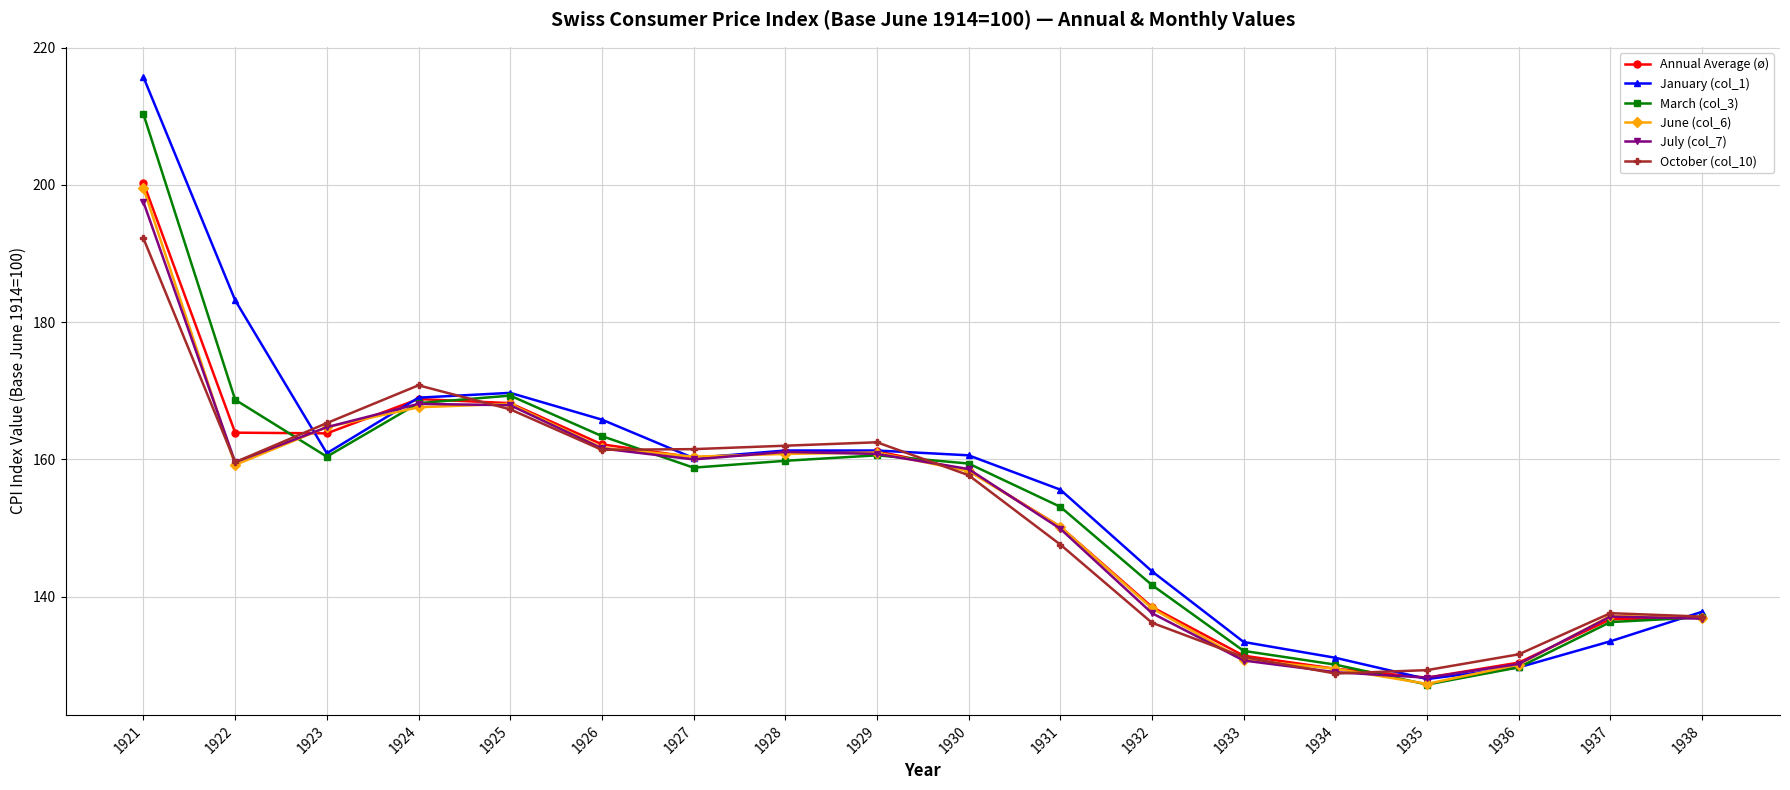

At which label is October (col_10) closest to 160?

1922